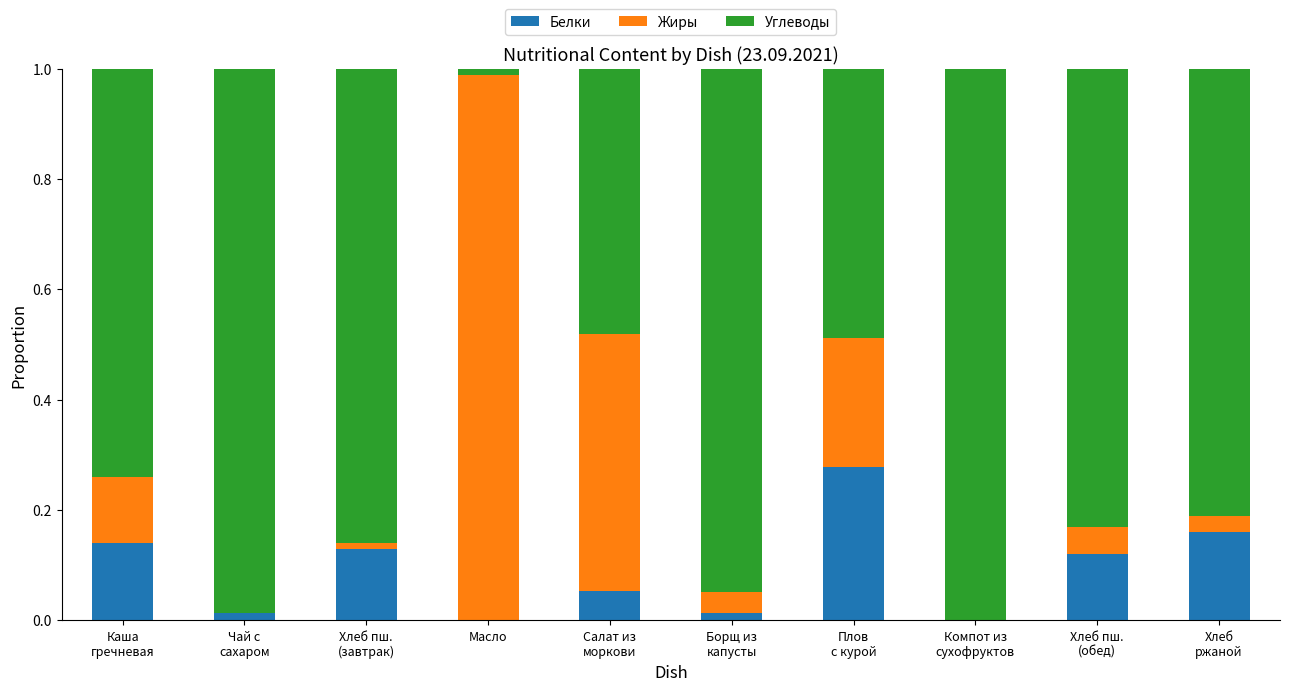

The value of Белки at Борщ из
капусты is 0.0. True or false?

True